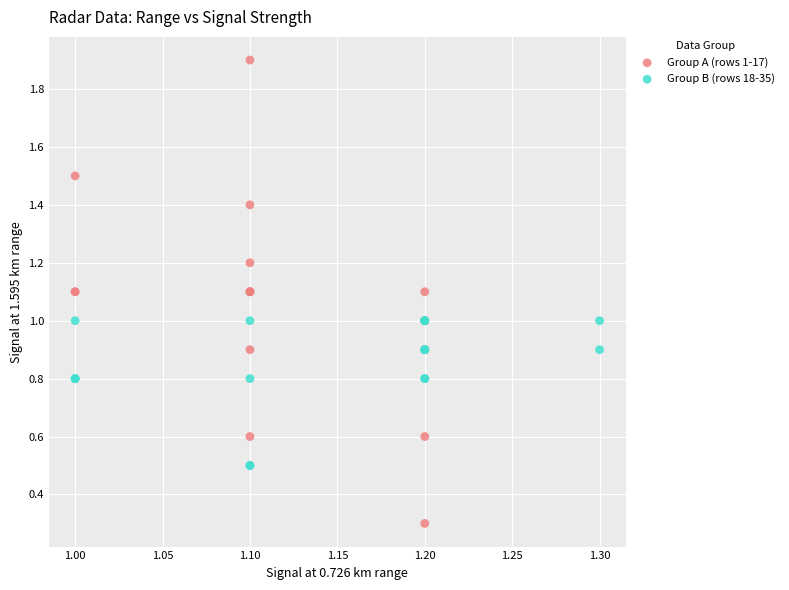

Which series has the largest Y range (max minus min)?

Group A (rows 1-17)